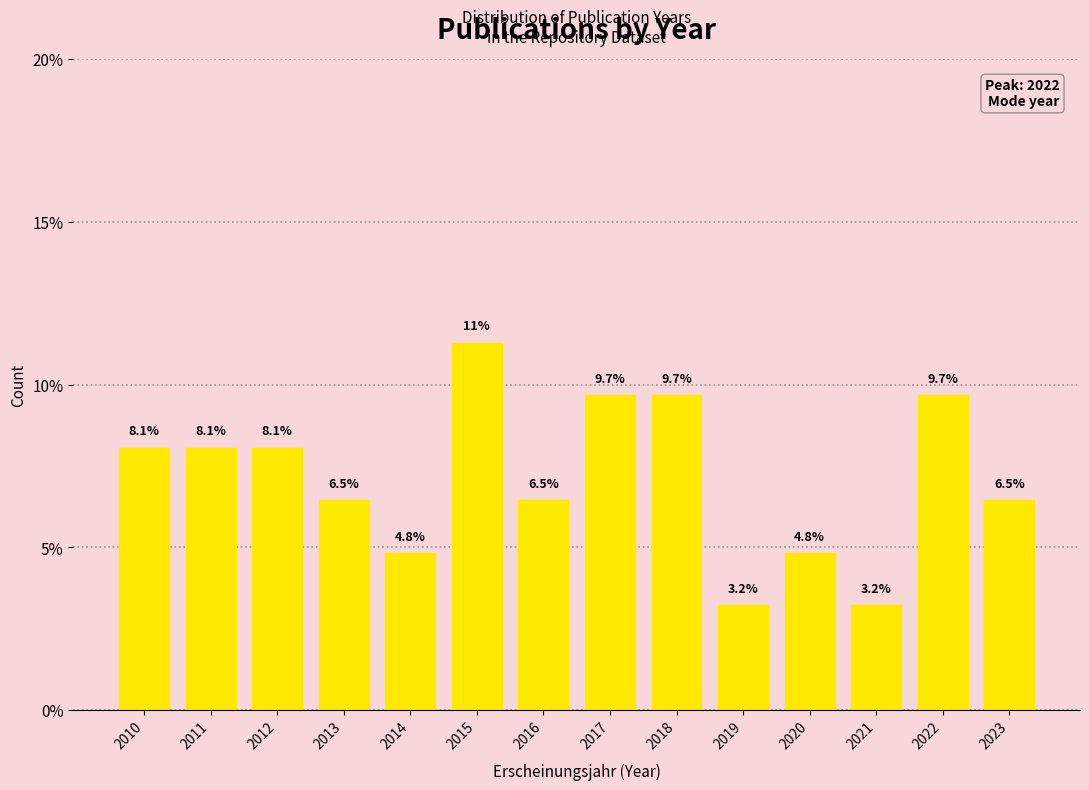

Reading left to right, what are all the values shown in this chart?

8.1	8.1	8.1	6.5	4.8	11.3	6.5	9.7	9.7	3.2	4.8	3.2	9.7	6.5